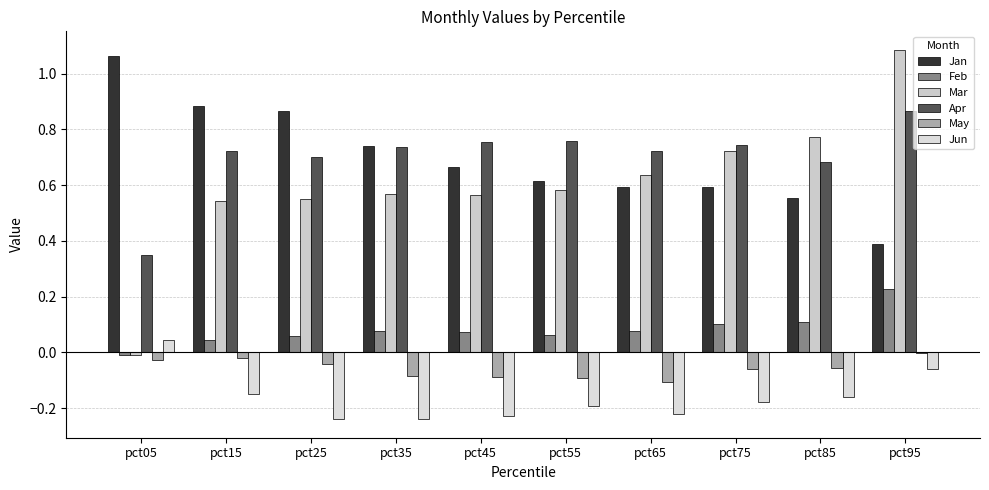

How many data points does each series have?

10